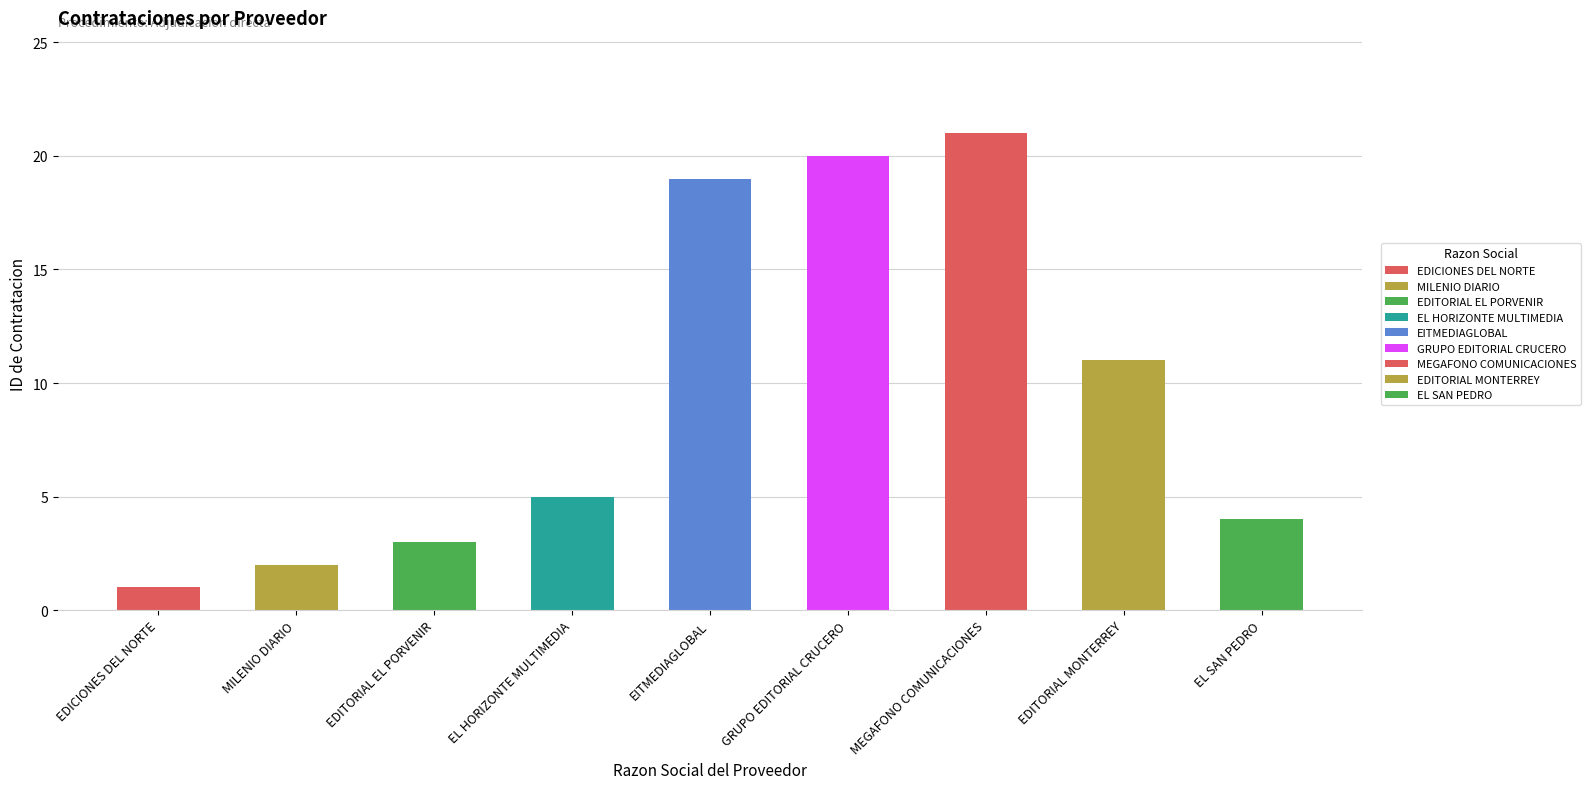

What is the approximate value at MILENIO DIARIO?

2